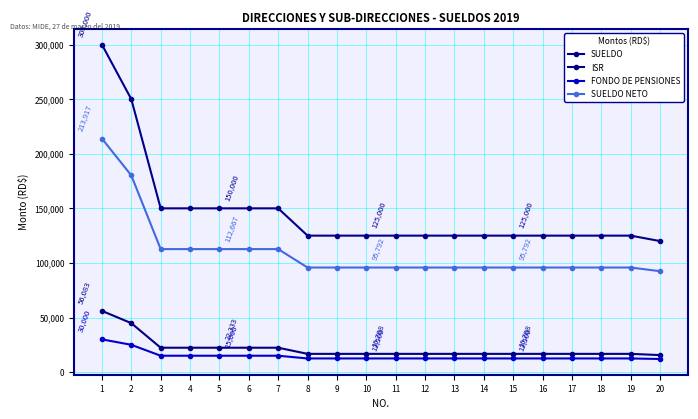

The ISR series shows 5371.3 at 4. True or false?

False